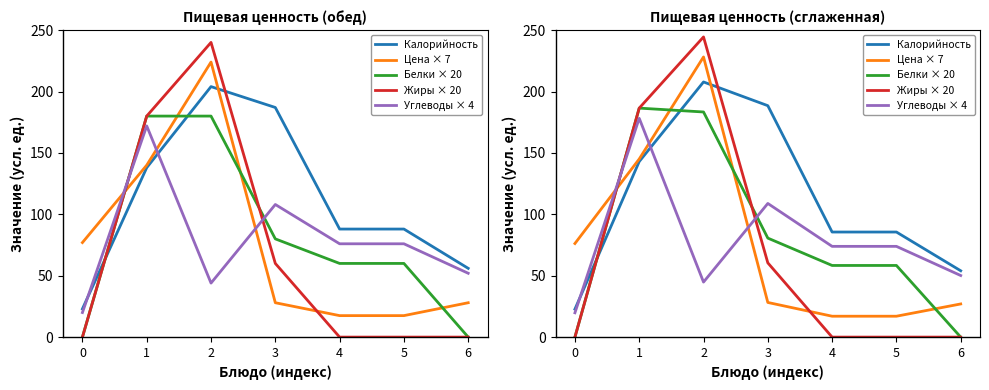

Reading left to right, extract all data points from this chart.

Калорийность: 22.8	143.0	207.8	188.5	85.6	85.6	54.0
Цена × 7: 76.2	145.0	228.2	28.2	17.0	17.0	27.0
Белки × 20: 0.0	186.5	183.3	80.6	58.3	58.3	0.0
Жиры × 20: 0.0	186.5	244.5	60.5	0.0	0.0	0.0
Углеводы × 4: 19.8	178.2	44.8	108.9	73.9	73.9	50.2